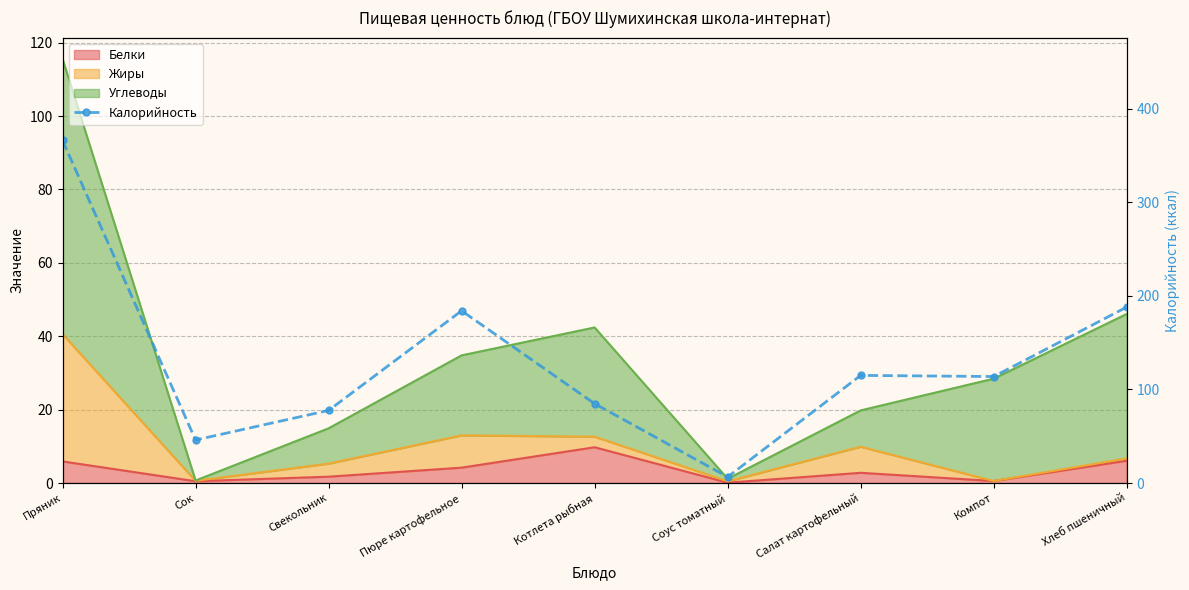

Which category has the lowest value across all series?

Соус томатный